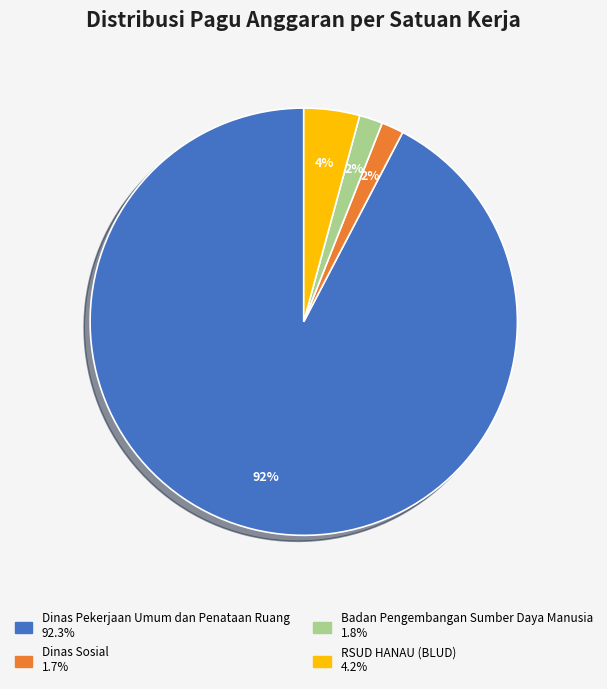

Which has a higher value, Dinas Pekerjaan Umum dan Penataan Ruang or Badan Pengembangan Sumber Daya Manusia?

Dinas Pekerjaan Umum dan Penataan Ruang